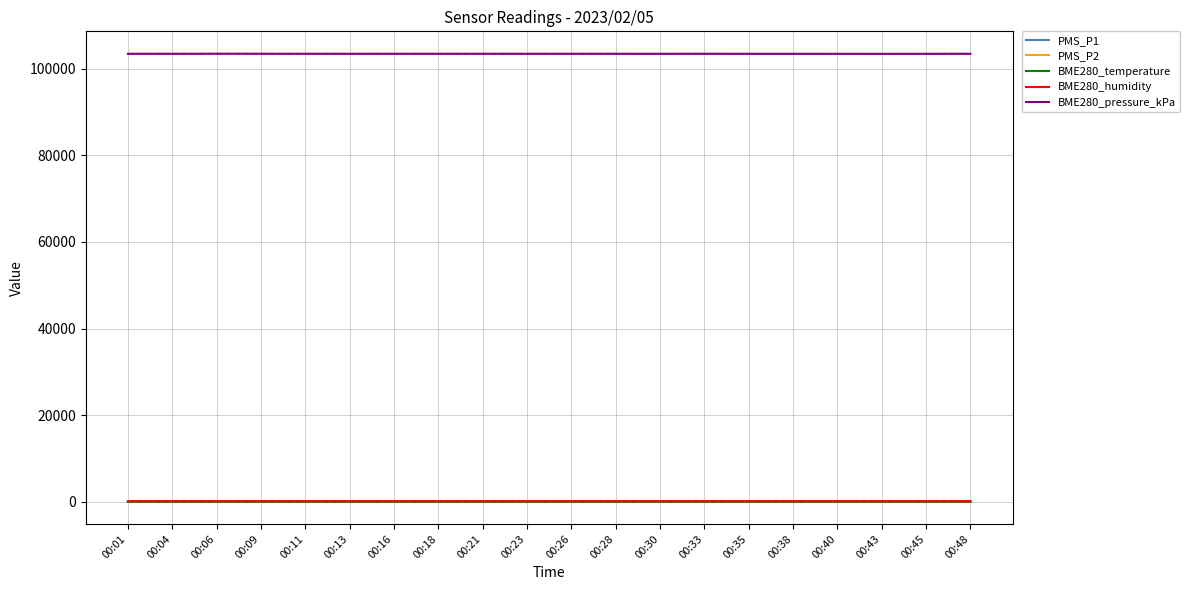

Which label corresponds to the largest value in the chart?

00:06